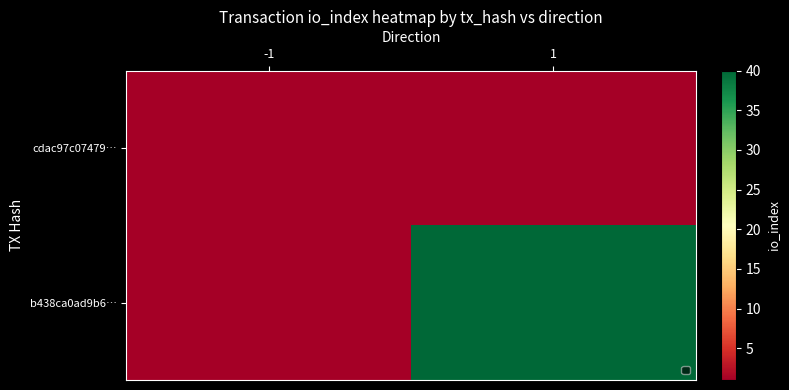

Reading left to right, what are all the values shown in this chart?

cdac97c07479…: -1=1	1=1
b438ca0ad9b6…: -1=1	1=40